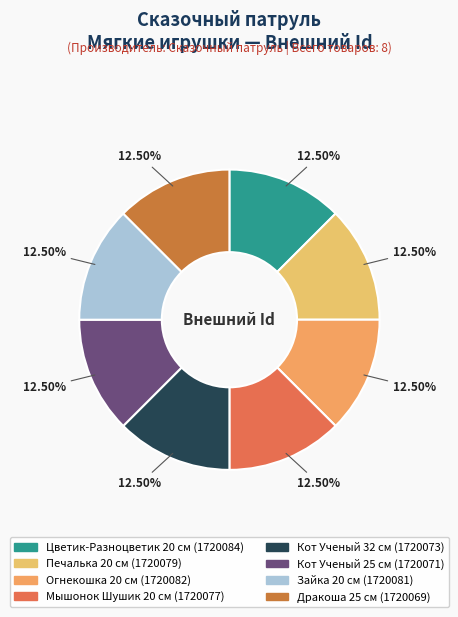

What is the ratio of the value at Дракоша 25 см to the value at Цветик-Разноцветик 20 см?

1.0